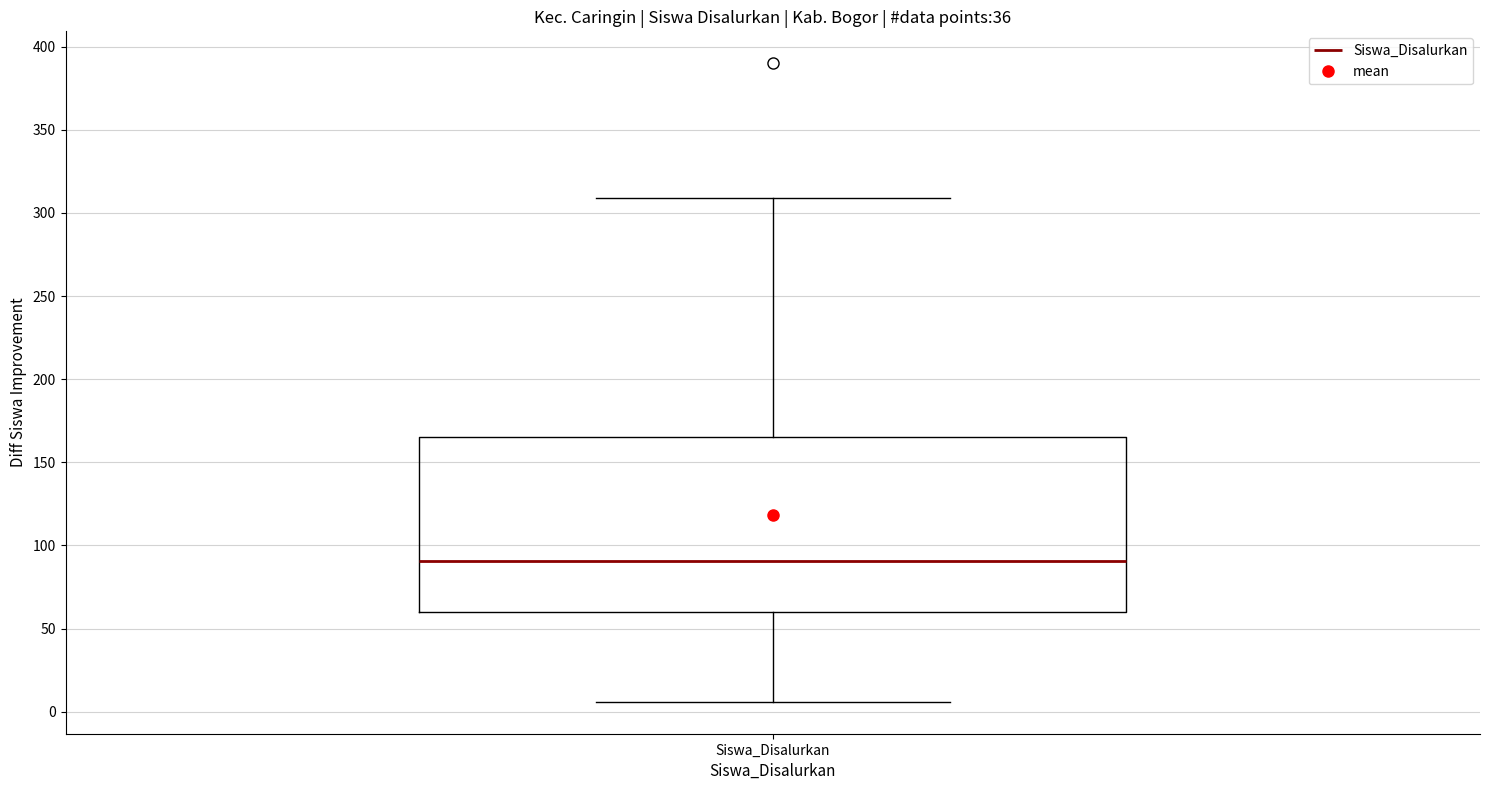

Where is the lower edge of the box for Siswa_Disalurkan on the y-axis? The values are not printed on the chart, so give them approximately, as read against the axis.

60